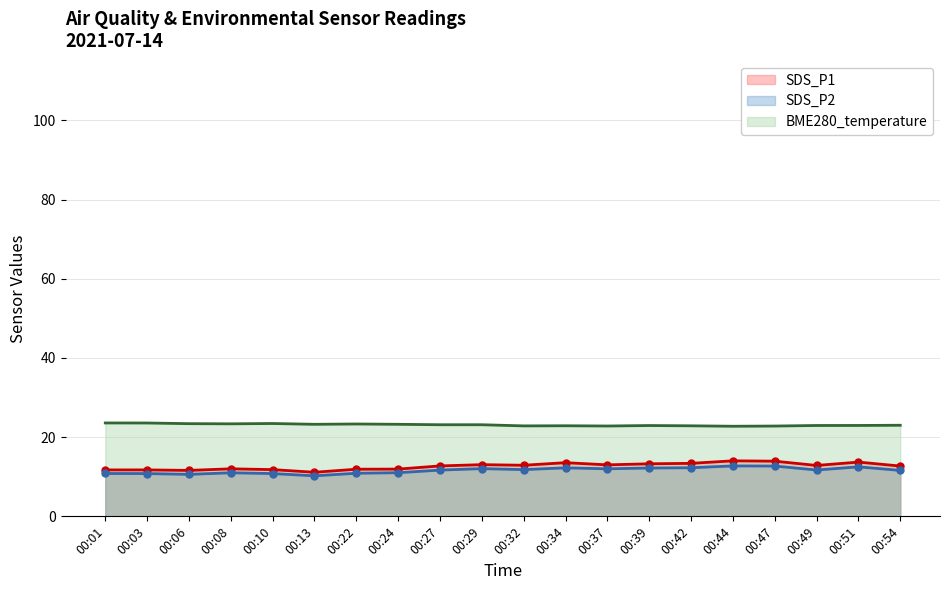

What is the spread (max minus min) of values at 00:37?

10.8